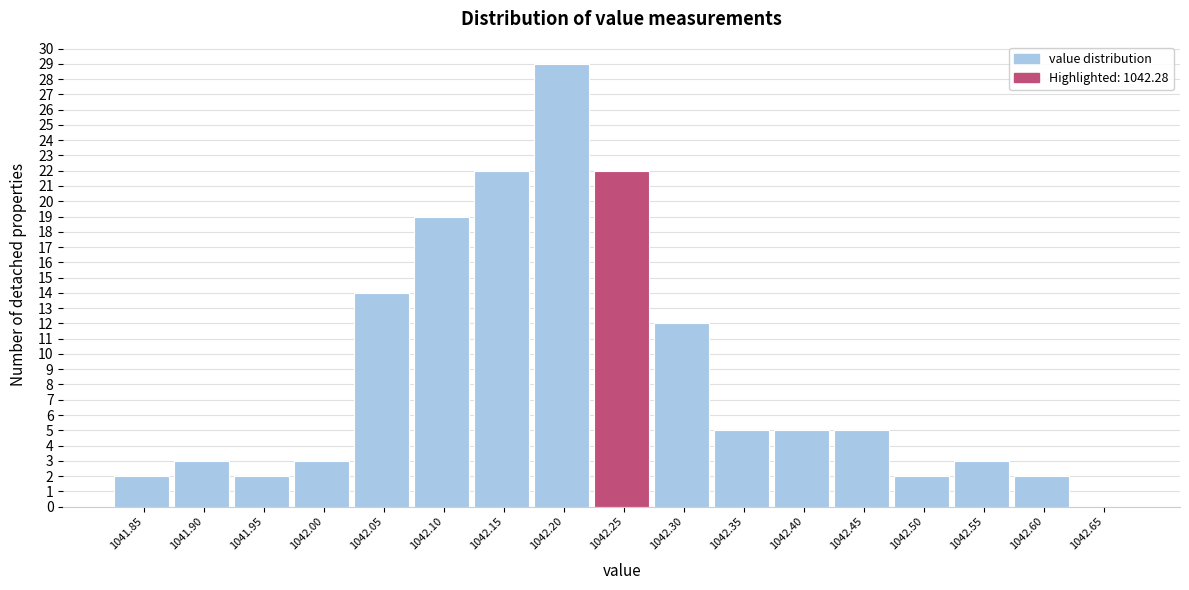

Reading left to right, transcribe all the data shown in this chart.

1041.85=2	1041.90=3	1041.95=2	1042.00=3	1042.05=14	1042.10=19	1042.15=22	1042.20=29	1042.25=22	1042.30=12	1042.35=5	1042.40=5	1042.45=5	1042.50=2	1042.55=3	1042.60=2	1042.65=0